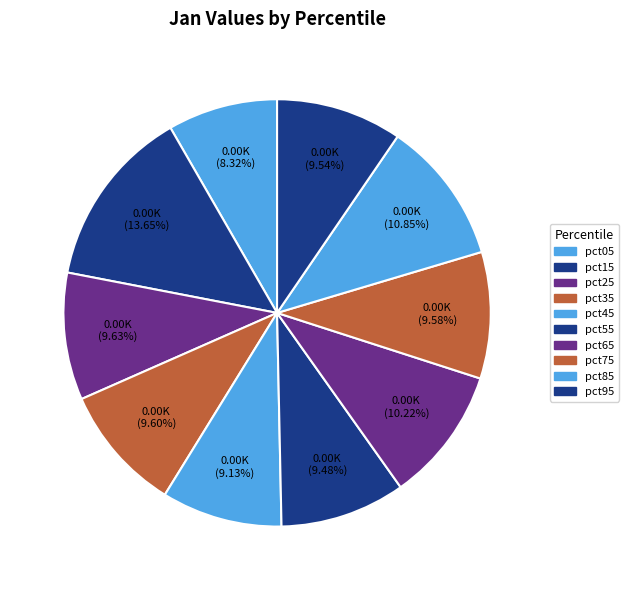

To the nearest percent, what is the average slice percentage?

10%